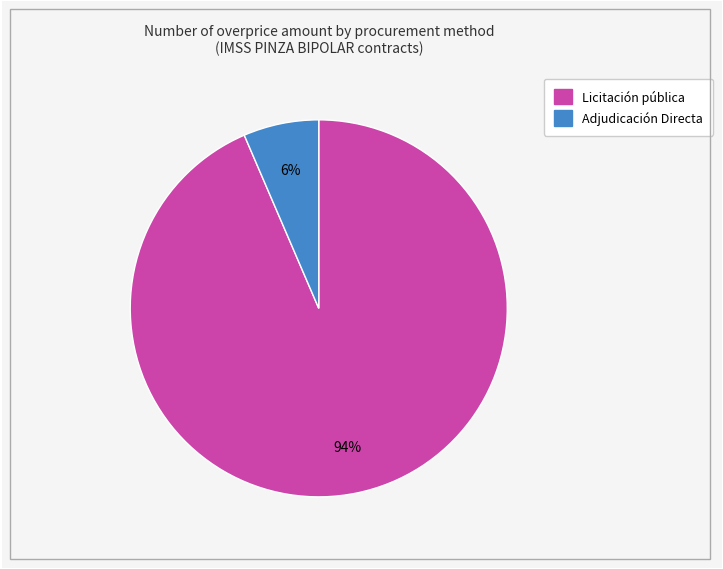

To the nearest percent, what is the average slice percentage?

50%